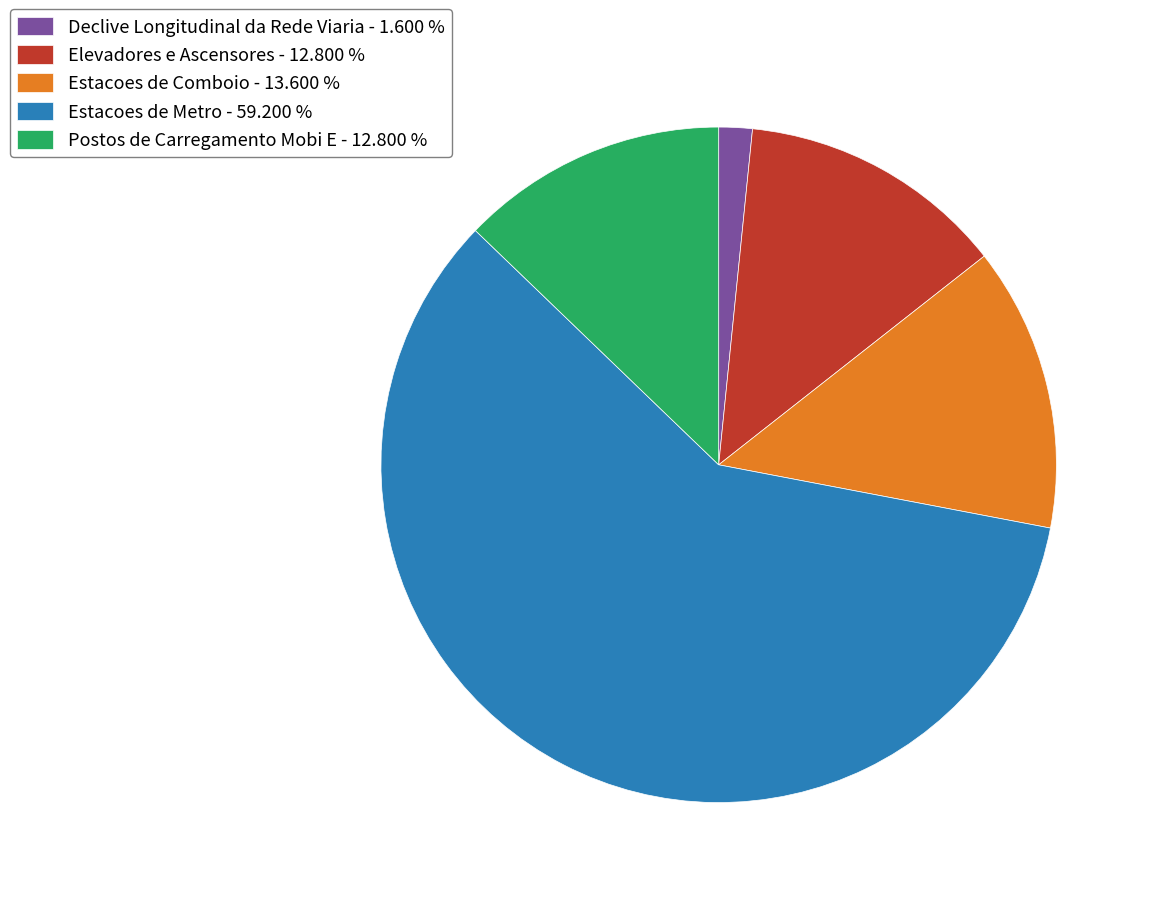

What is the ratio of the value at Elevadores e Ascensores - 12.800 % to the value at Declive Longitudinal da Rede Viaria - 1.600 %?

8.0